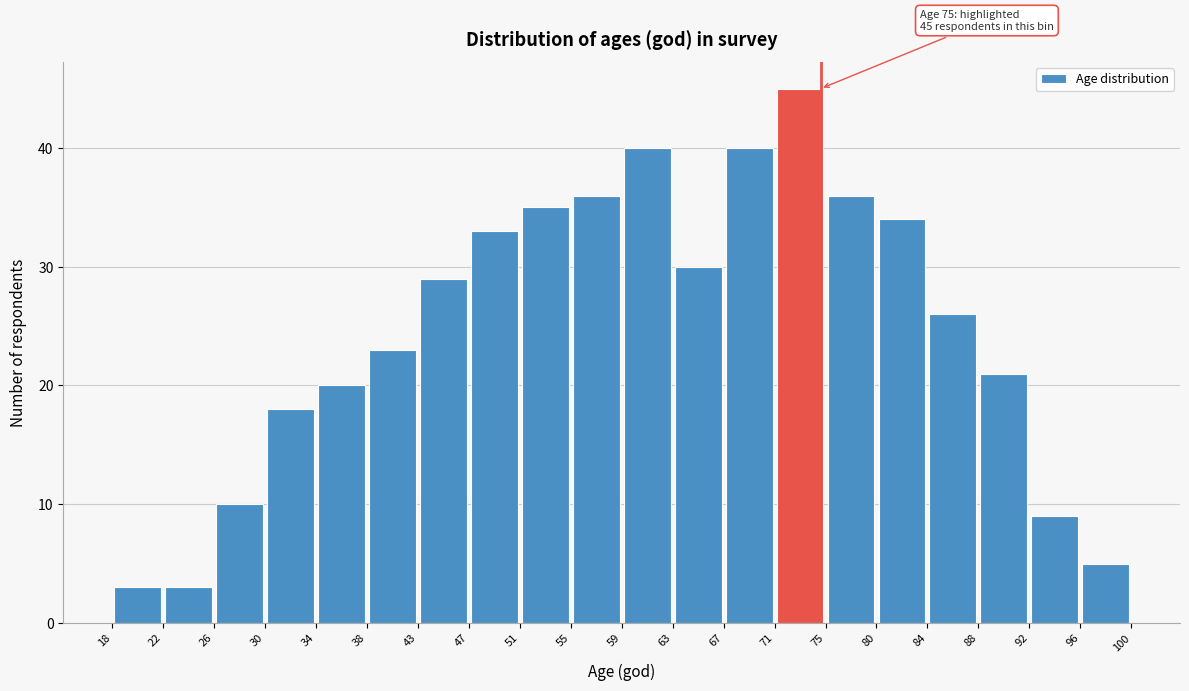

Over which range of the x-axis is the bar tallest?

71 to 75